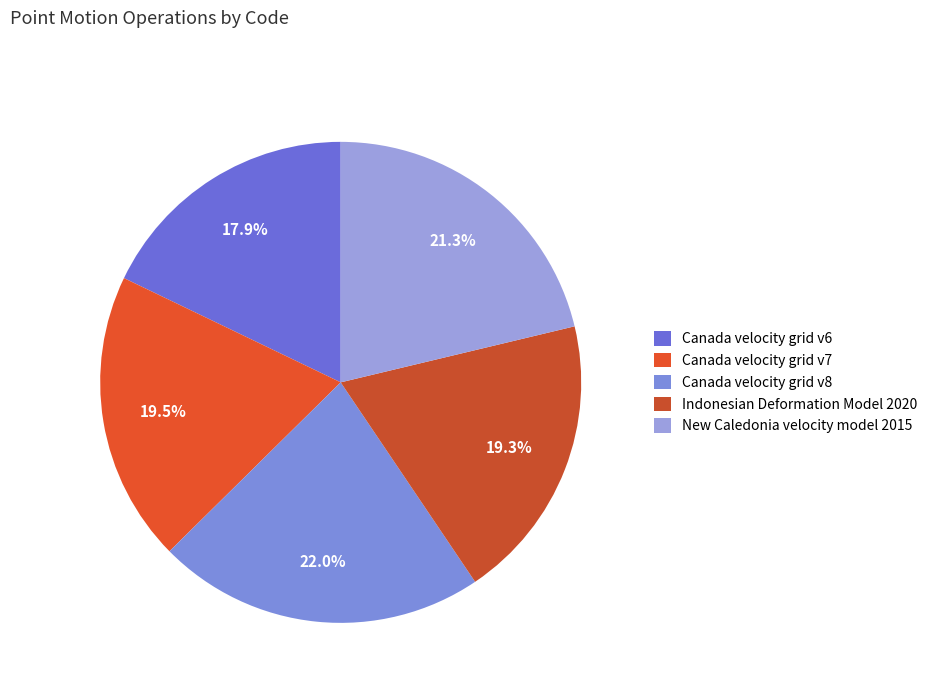

How many segments does this pie chart have?

5